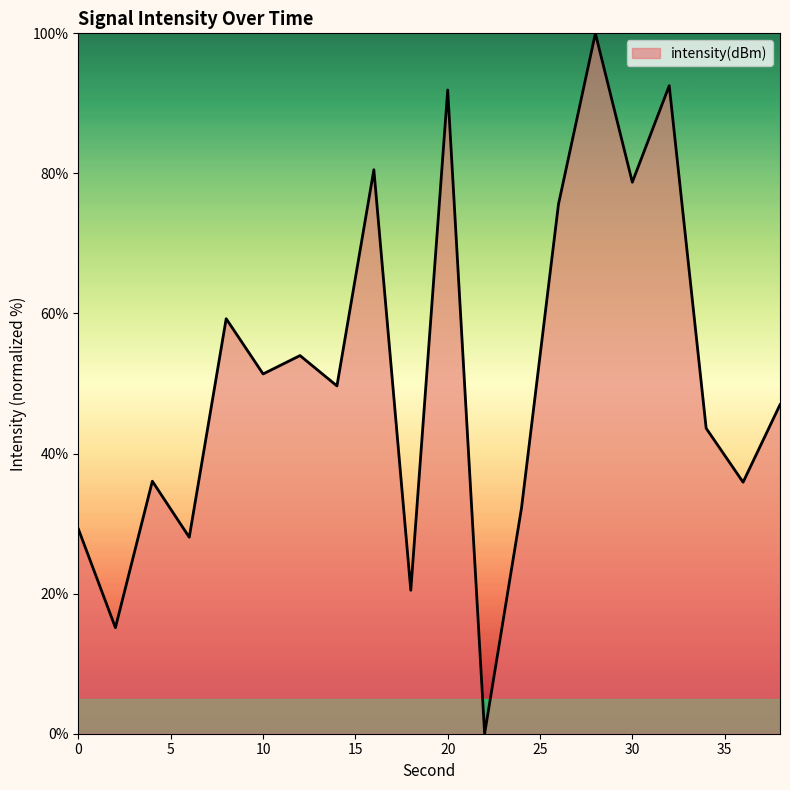

What is the maximum value shown in the chart?

100.0